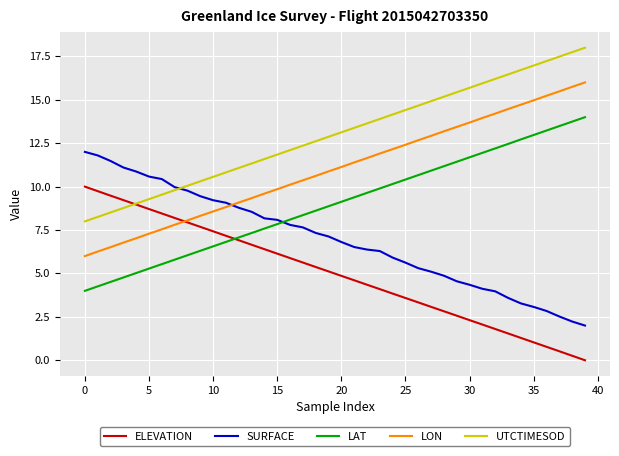

True or false: ELEVATION and LON intersect in this chart.

True